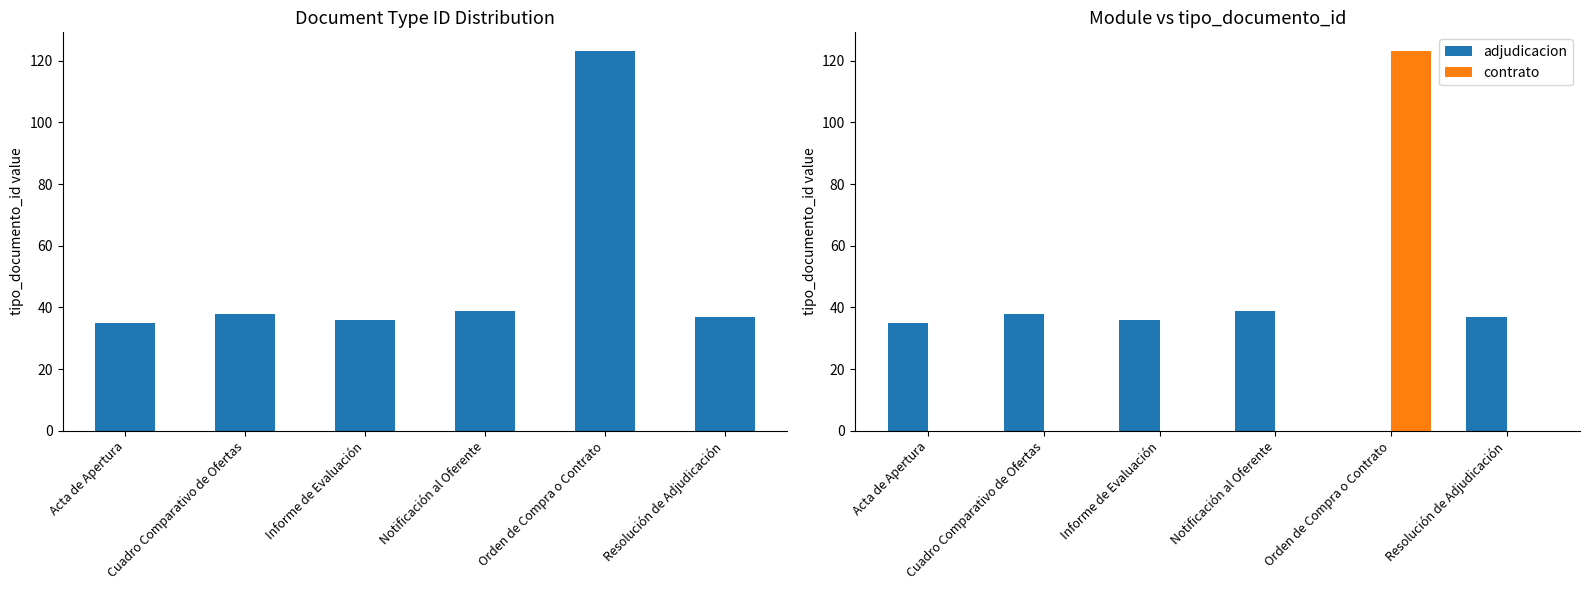

Reading right to left, transcribe all the data shown in this chart.

tipo_documento_id: Resolución de Adjudicación=37	Orden de Compra o Contrato=123	Notificación al Oferente=39	Informe de Evaluación=36	Cuadro Comparativo de Ofertas=38	Acta de Apertura=35
adjudicacion: Resolución de Adjudicación=37	Orden de Compra o Contrato=0	Notificación al Oferente=39	Informe de Evaluación=36	Cuadro Comparativo de Ofertas=38	Acta de Apertura=35
contrato: Resolución de Adjudicación=0	Orden de Compra o Contrato=123	Notificación al Oferente=0	Informe de Evaluación=0	Cuadro Comparativo de Ofertas=0	Acta de Apertura=0